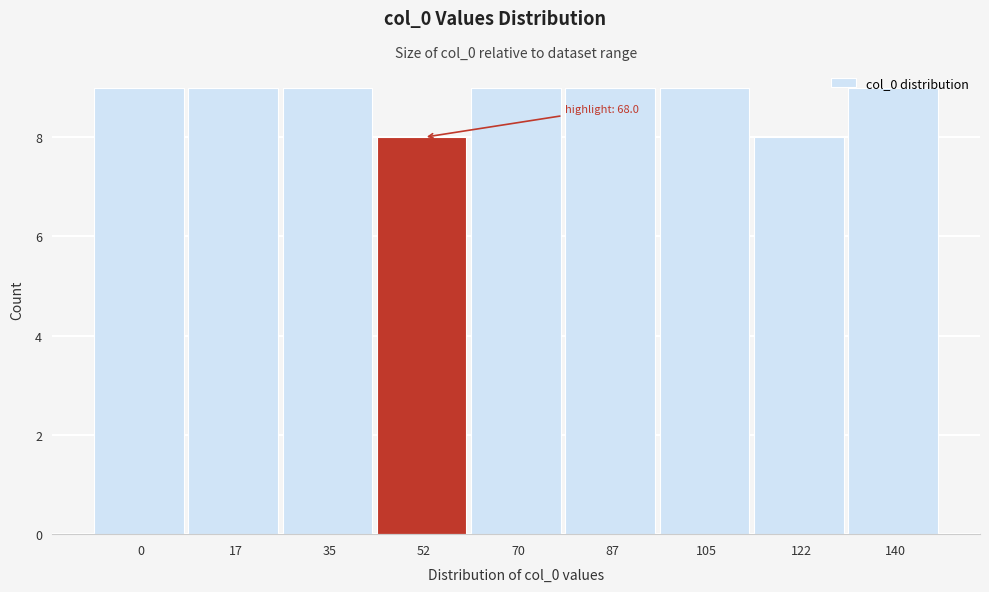

True or false: the data shows 9 at 35.

True